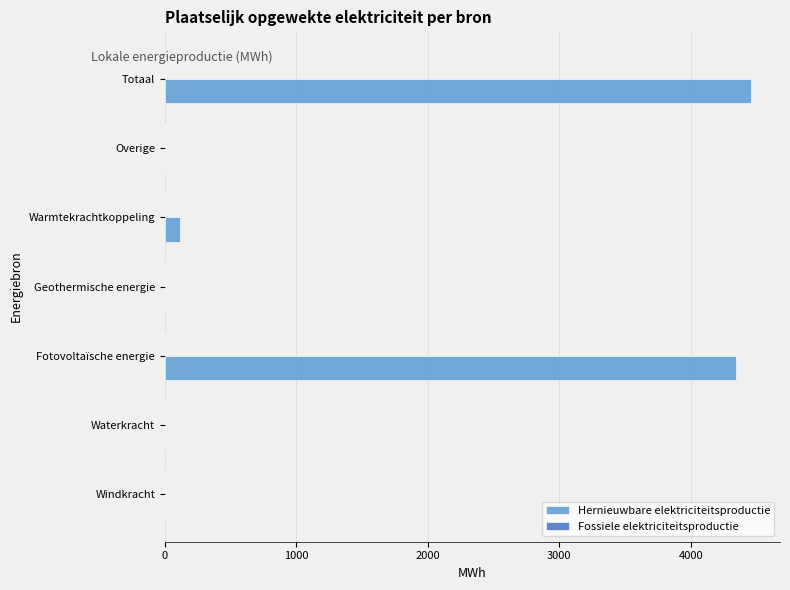

Are the bars grouped side by side (vs. stacked)?

No